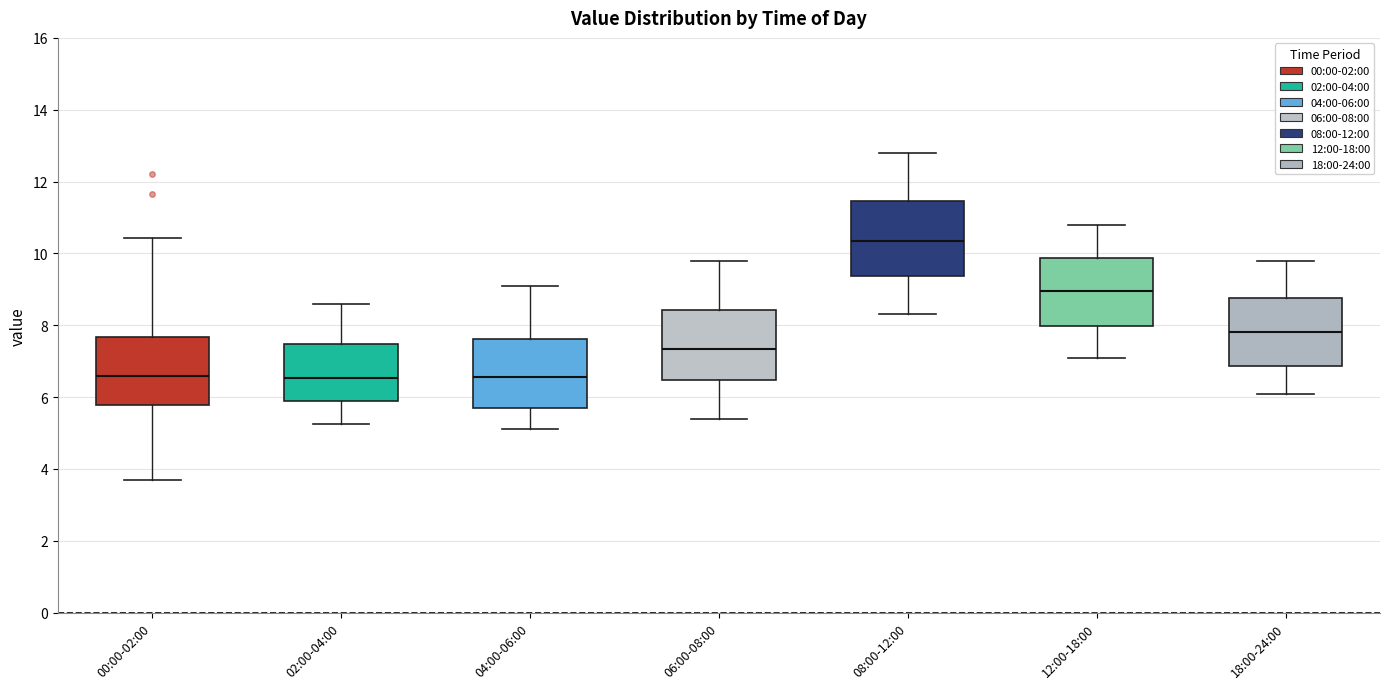

Reading left to right, read every box against the y-axis: the position of its median line, the range the box covers, and the ends of its whiskers. The values are not printed on the chart, so give them approximately, as read against the axis.

00:00-02:00: median 6.6, box 5.8 to 7.6, whiskers 3.8 to 10.4
02:00-04:00: median 6.6, box 5.8 to 7.4, whiskers 5.2 to 8.6
04:00-06:00: median 6.6, box 5.8 to 7.6, whiskers 5.2 to 9.2
06:00-08:00: median 7.4, box 6.4 to 8.4, whiskers 5.4 to 9.8
08:00-12:00: median 10.4, box 9.4 to 11.4, whiskers 8.4 to 12.8
12:00-18:00: median 9.0, box 8.0 to 9.8, whiskers 7.2 to 10.8
18:00-24:00: median 7.8, box 6.8 to 8.8, whiskers 6.2 to 9.8